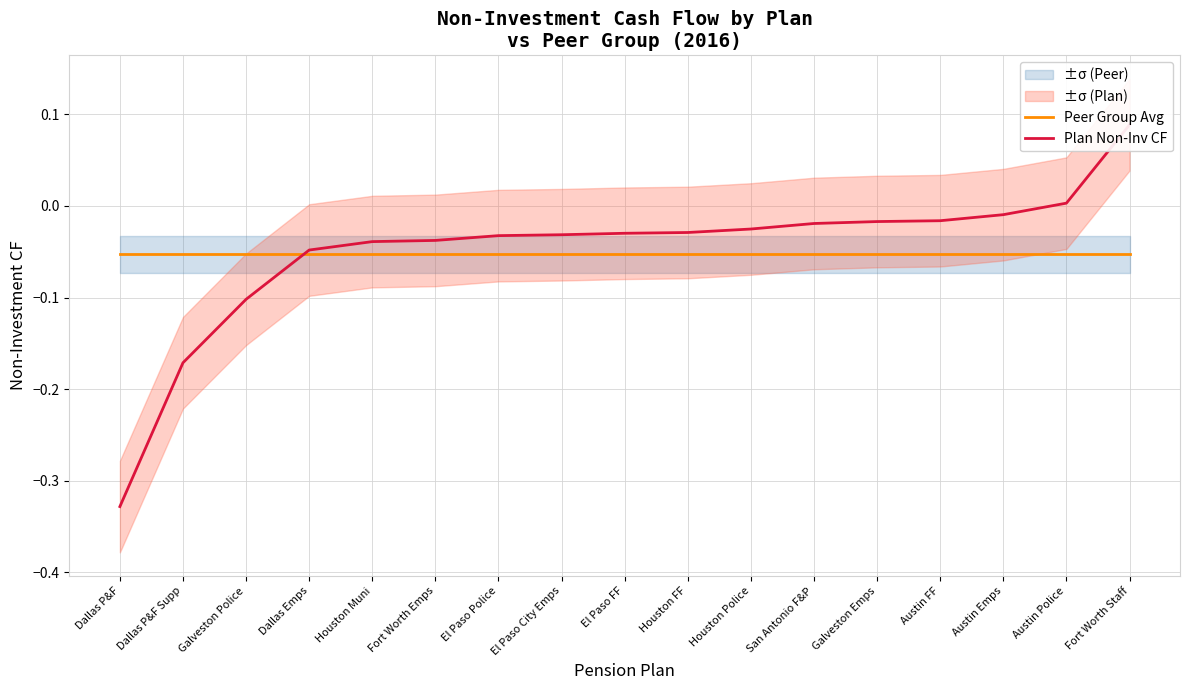

True or false: Plan Non-Inv CF has a value of -0.0 at El Paso FF.

False